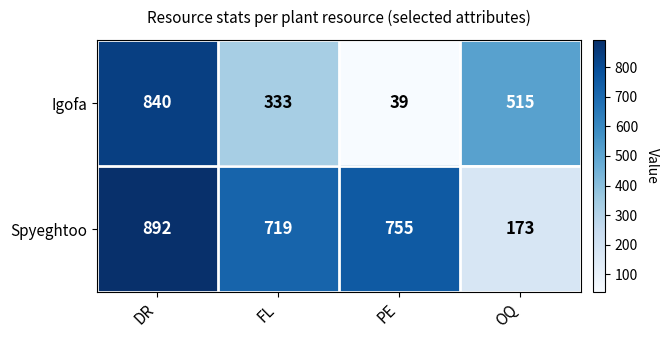

How many categories are shown in the chart?

4